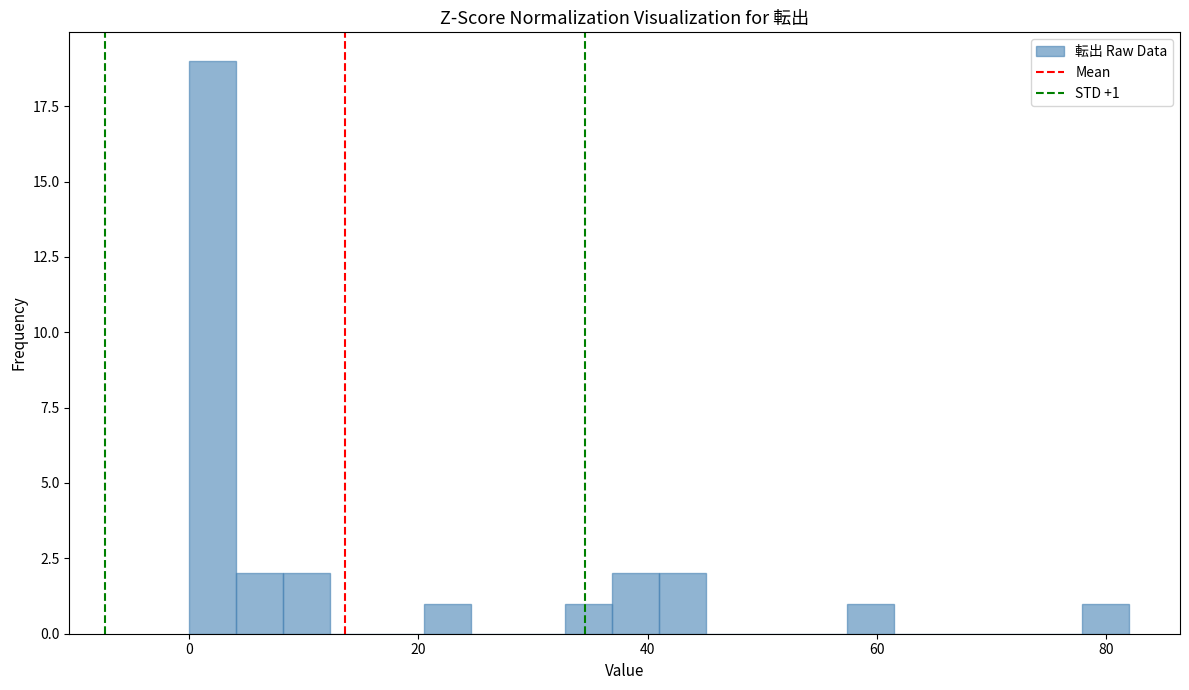

Read against the x-axis, roughly where is the centre of the tallest bar?

2